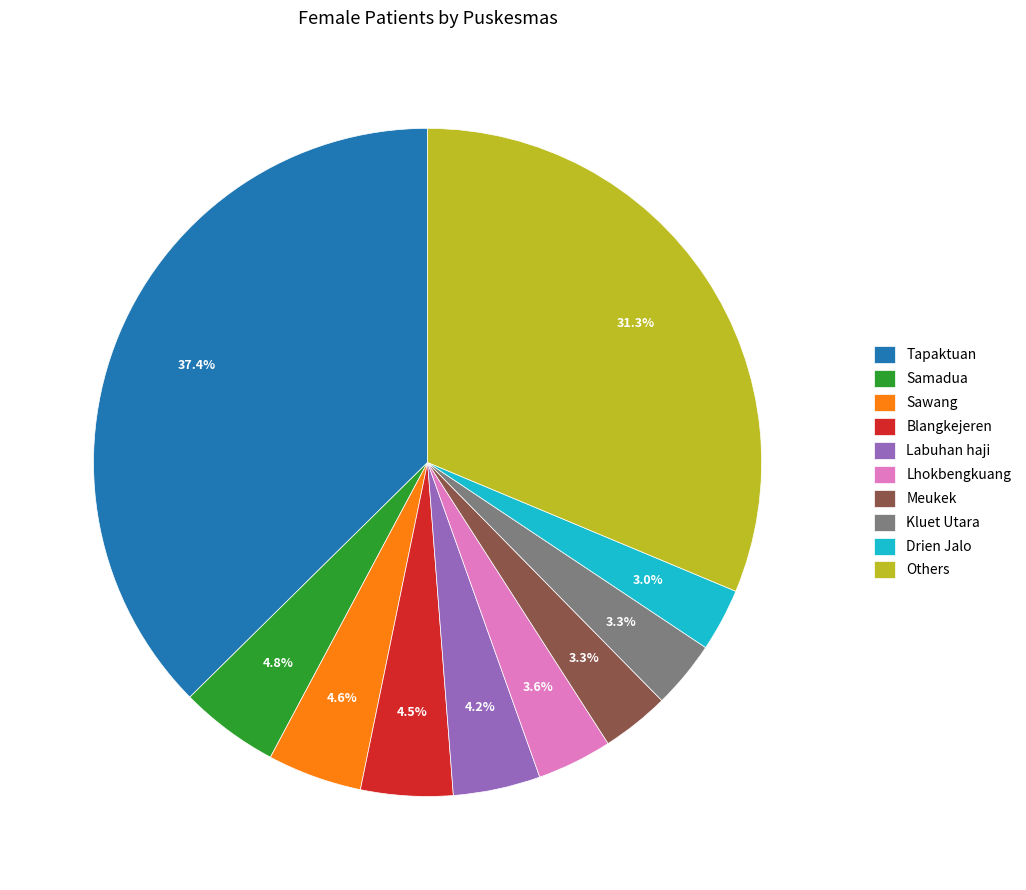

How much of the chart is everything except Lhokbengkuang?

96.4%